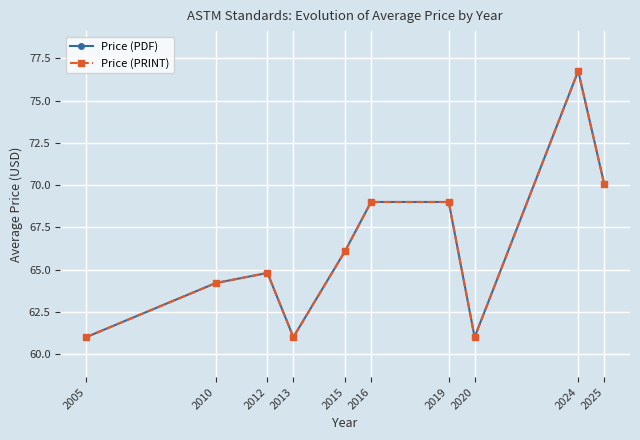

At which category does the chart reach its peak across all series?

2024